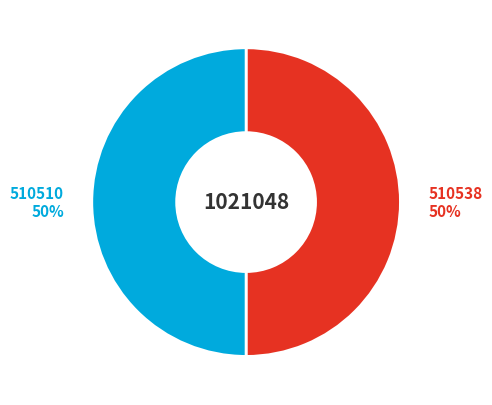

Do 510538 and 510510 together represent more than half of the pie?

Yes